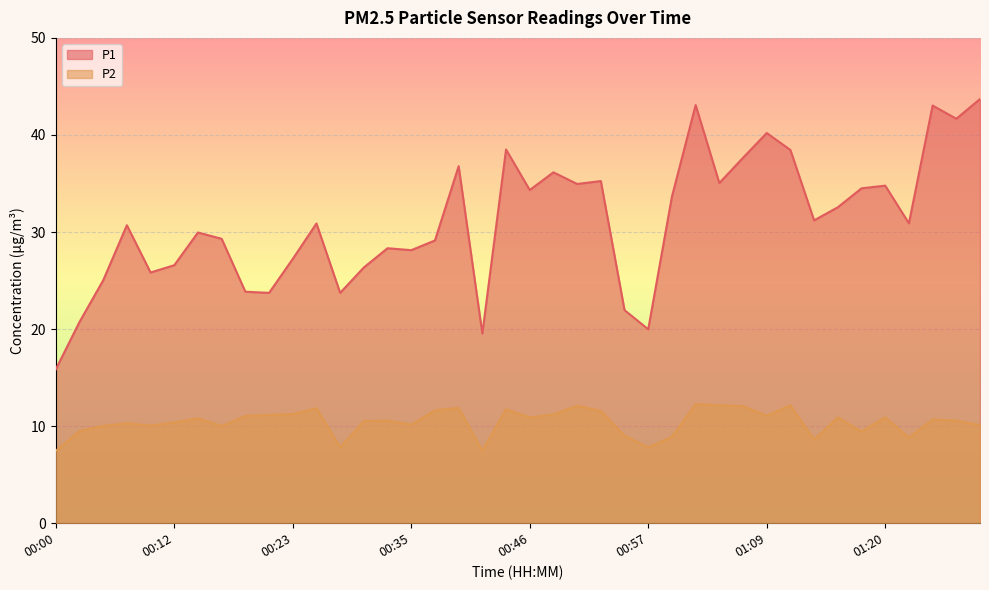

True or false: P1 has a value of 7.8 at 00:42.

False